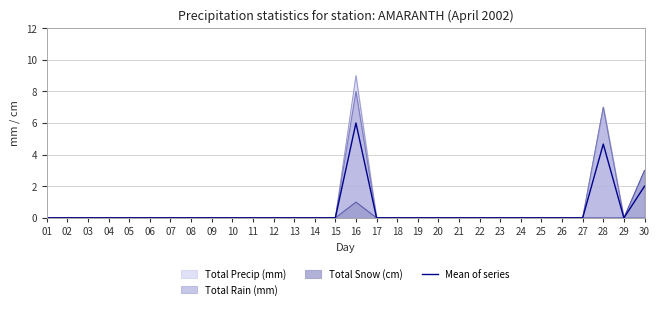

How many points are higher than both their immediate neighbors (excluding endpoints)?

2